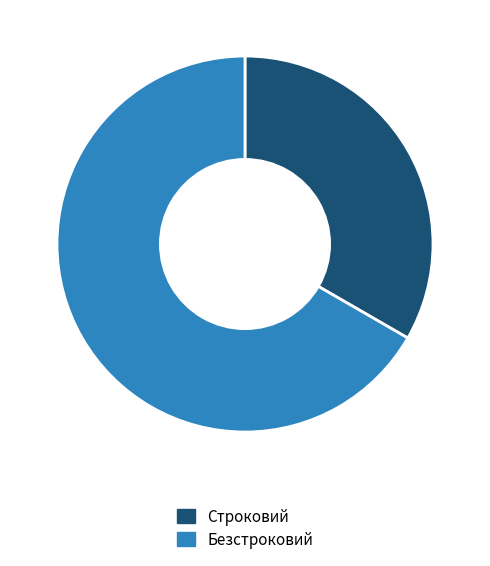

The Строковий slice represents 33% of the pie. True or false?

True